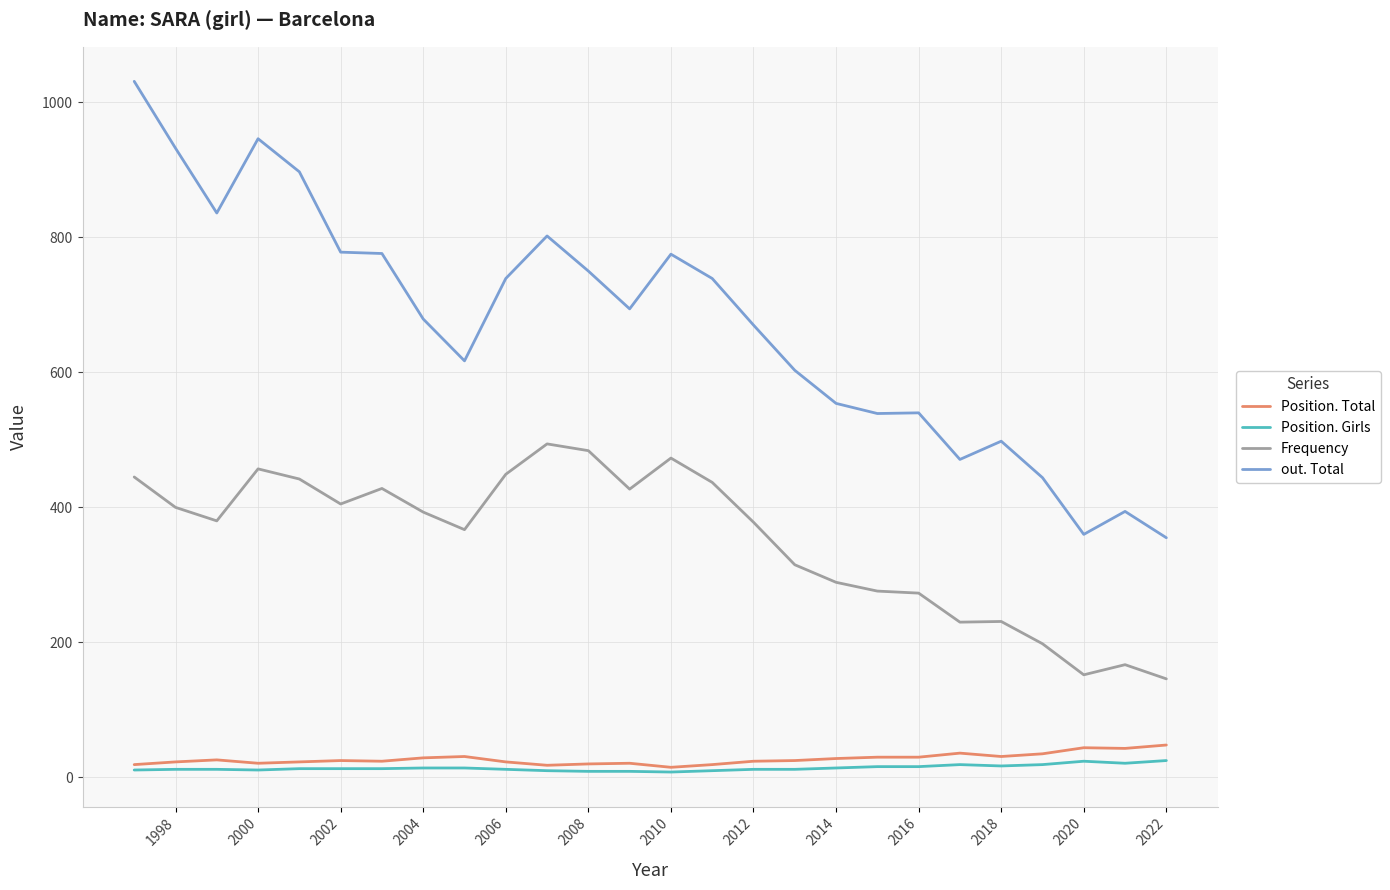

Does the chart display data point markers on the line(s)?

No